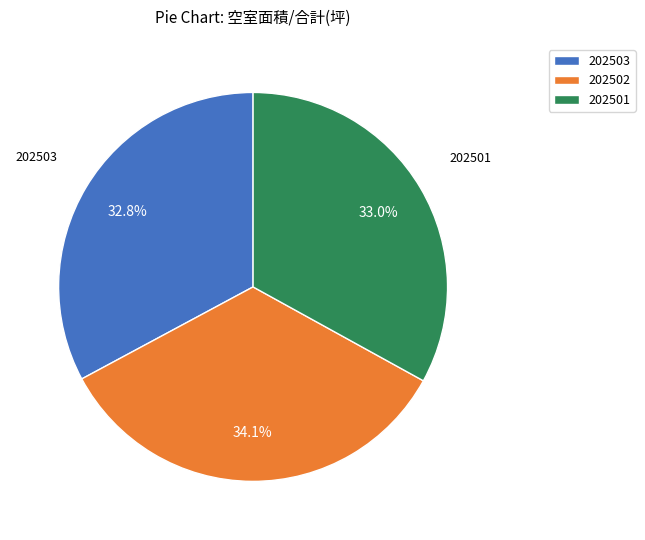

Does any single category account for the majority?

No